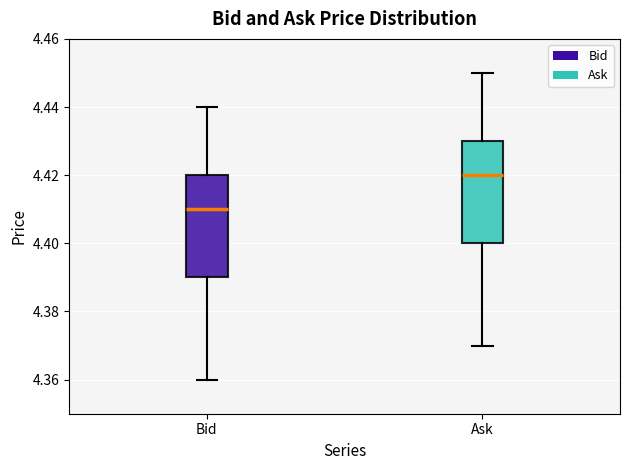

Where does the upper whisker of the box for Bid end on the y-axis? The values are not printed on the chart, so give them approximately, as read against the axis.

4.44